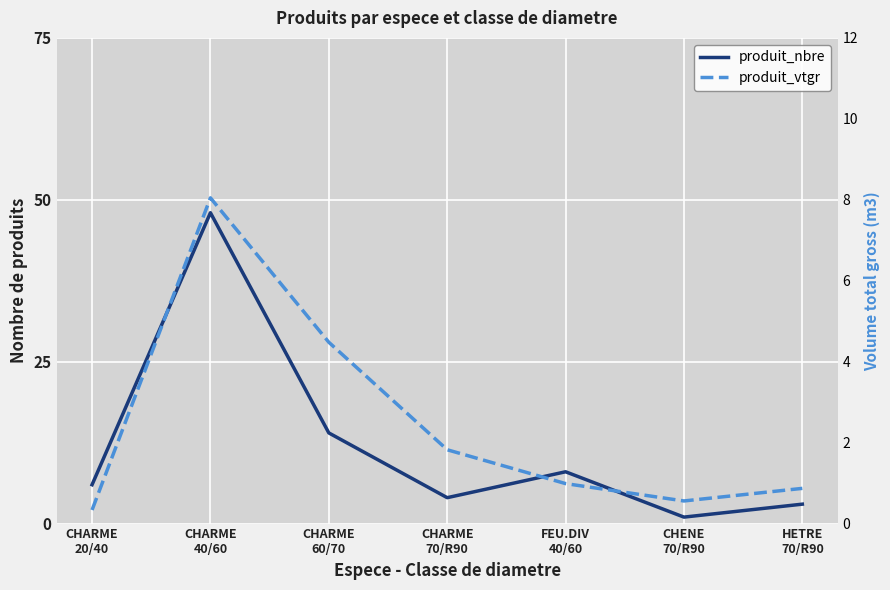

Reading left to right, extract all data points from this chart.

produit_nbre: 6.0	48.0	14.0	4.0	8.0	1.0	3.0
produit_vtgr: 0.3	8.0	4.5	1.8	1.0	0.6	0.9